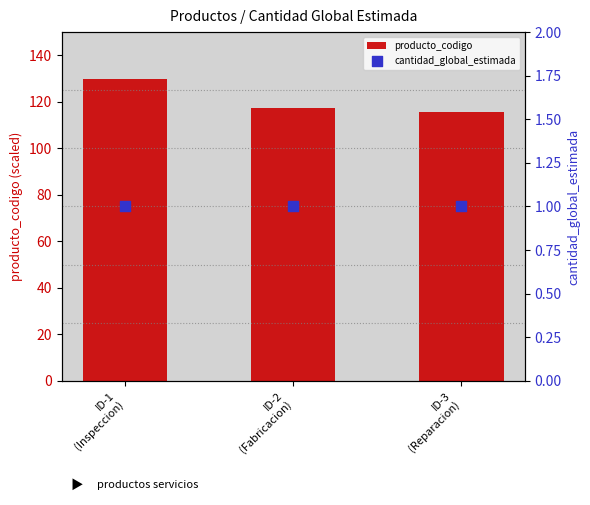

At how many categories does at least one series exceed 101?

3